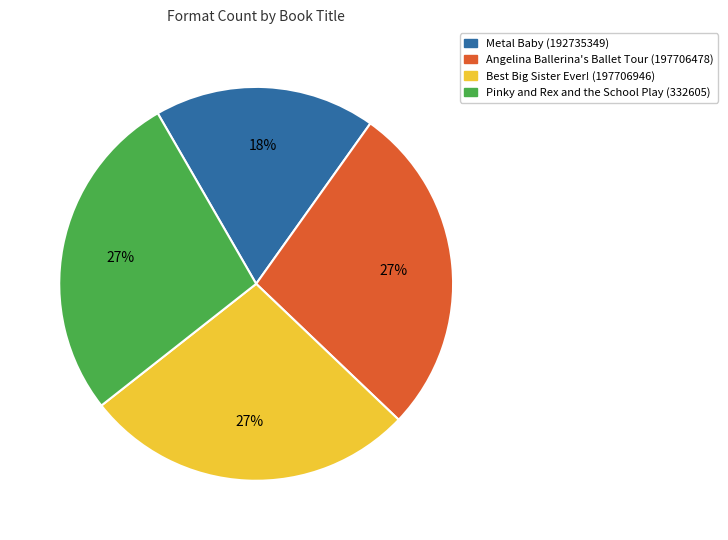

What is the smallest slice in the pie chart?

Metal Baby (192735349)